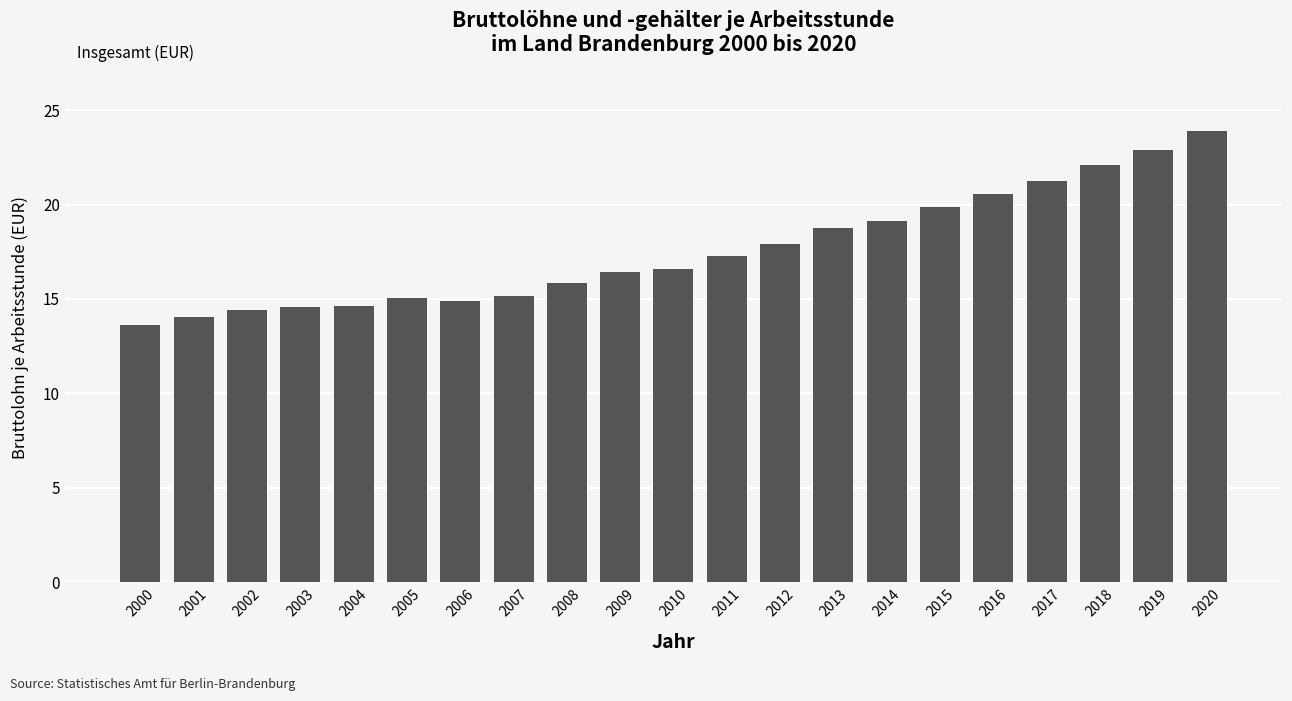

The value at 2016 is 20.6. True or false?

True